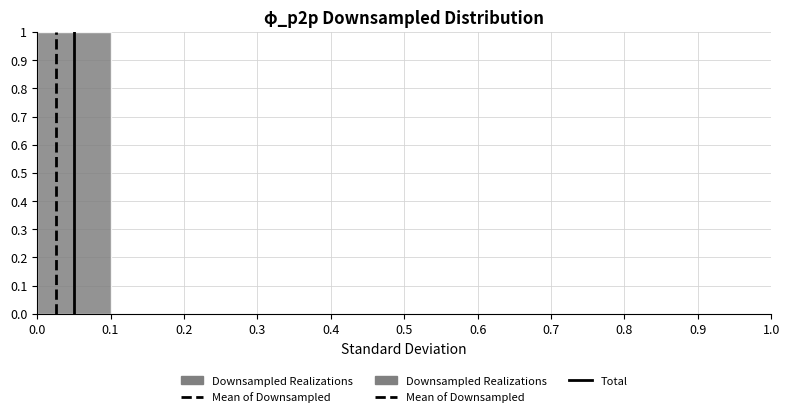

What is the height of the bar covering 0.0 to 0.1 on the x-axis? The values are not printed on the chart, so give them approximately, as read against the axis.

1